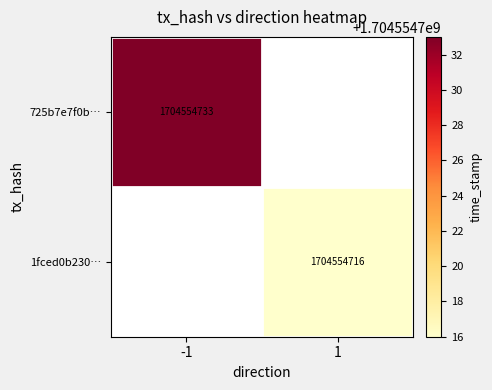

Count the number of categories in the chart.

2